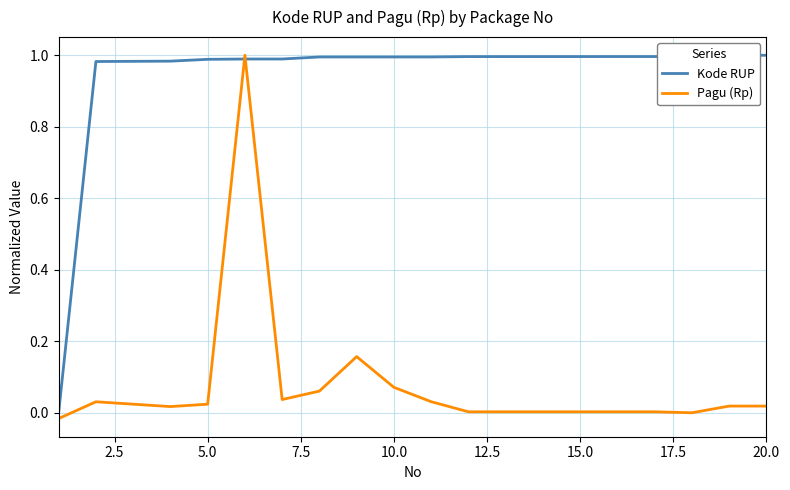

Which series has the largest total across all categories?

Kode RUP